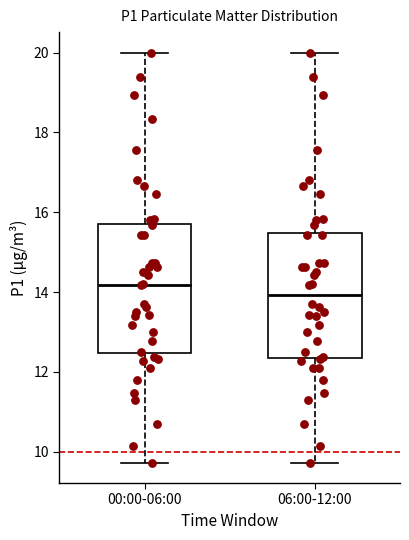

Reading left to right, transcribe this box plot: for each box, give where its median line is, the range the box spans, and where its two whiskers end, as read against the y-axis. The values are not printed on the chart, so give them approximately, as read against the axis.

00:00-06:00: median 14.2, box 12.4 to 15.8, whiskers 9.8 to 20.0
06:00-12:00: median 14.0, box 12.4 to 15.4, whiskers 9.8 to 20.0